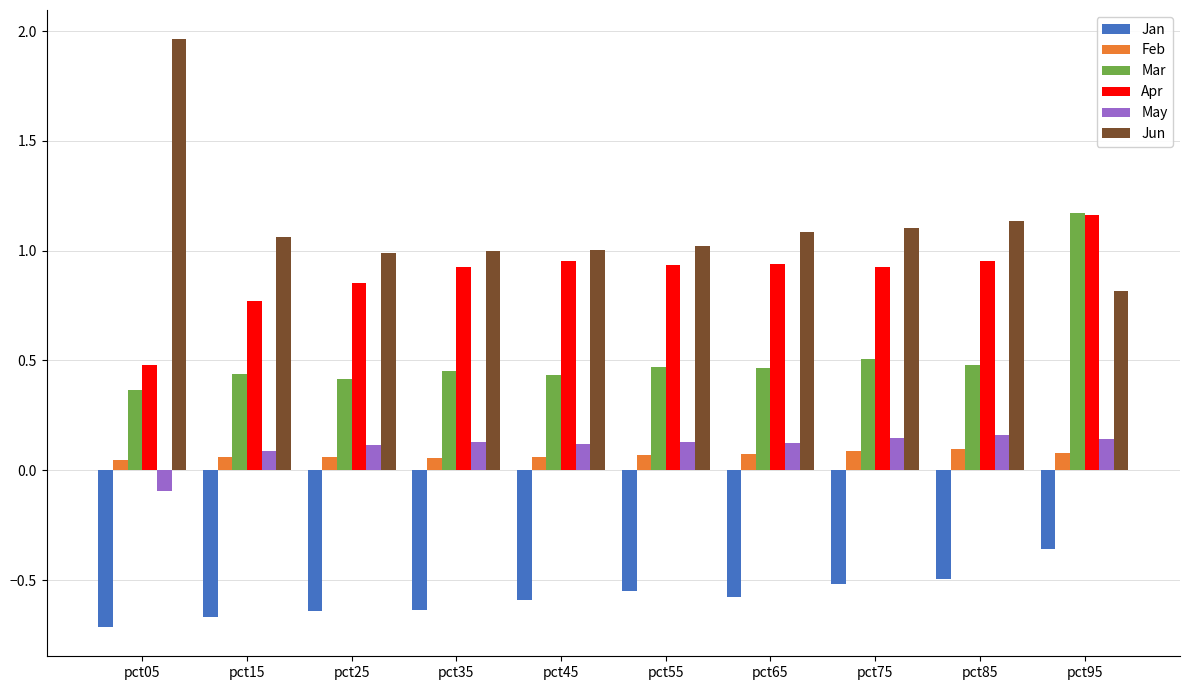

Which series has the widest spread of values?

Jun